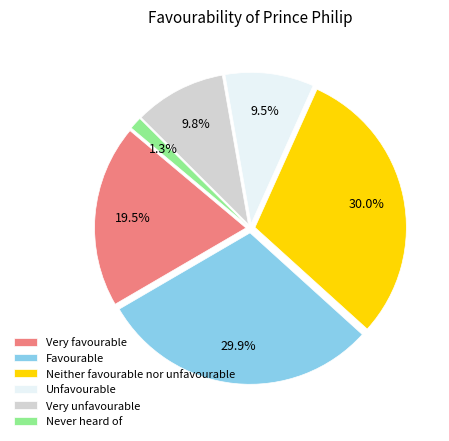

Which category has the smallest portion of the pie?

Never heard of